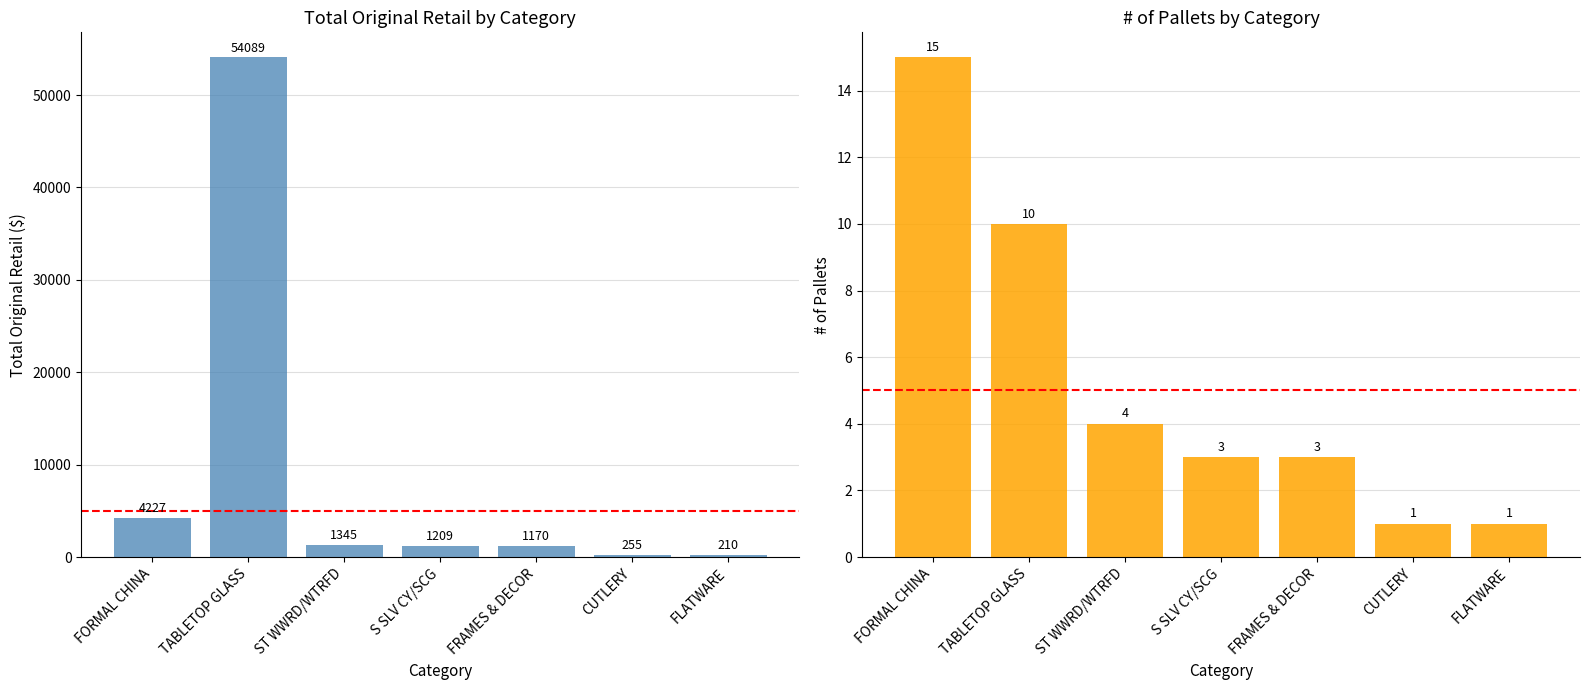

Read the TOTAL ORIGINAL RETAIL value at FRAMES & DECOR.

1170.4